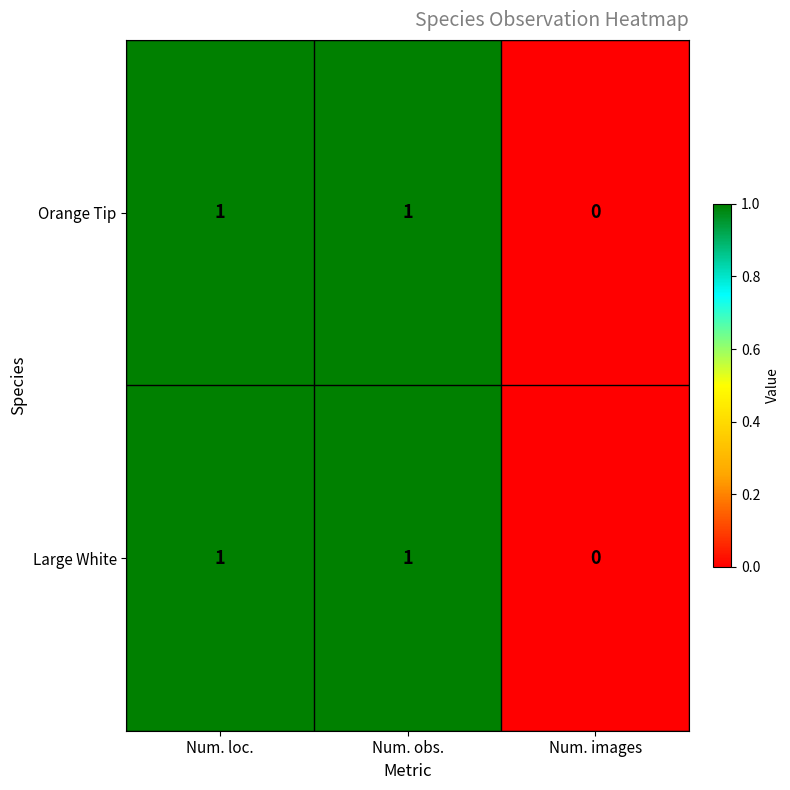

Which category has the lowest value in the Orange Tip series?

Num. images